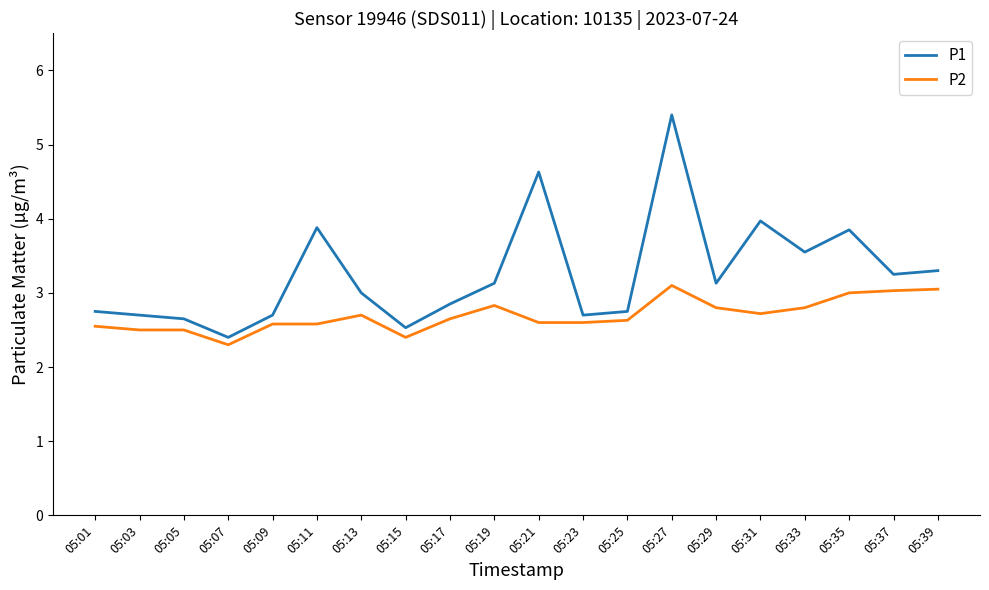

The P2 series shows 1.8 at 05:23. True or false?

False